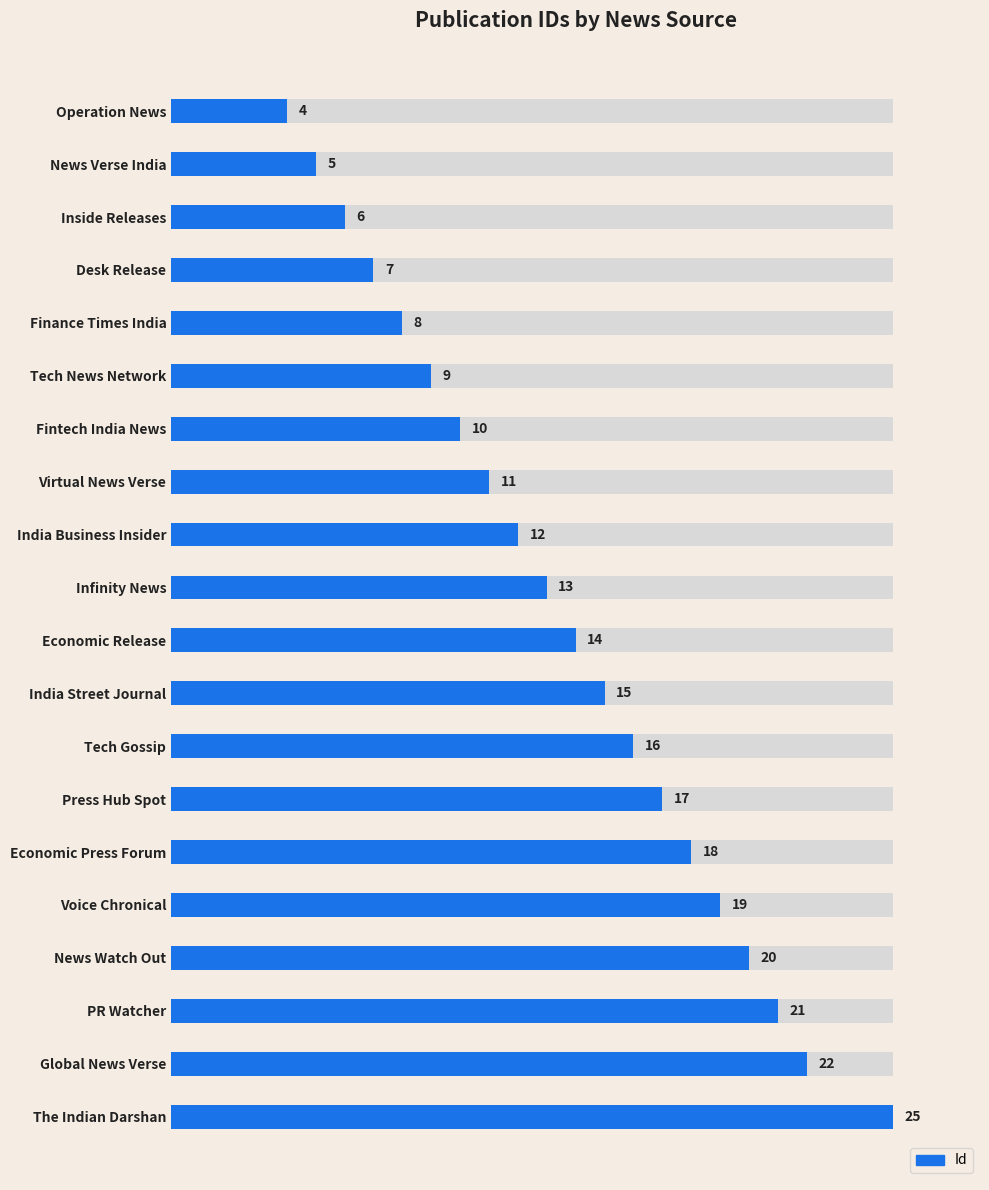

Reading left to right, extract all data points from this chart.

4	5	6	7	8	9	10	11	12	13	14	15	16	17	18	19	20	21	22	25